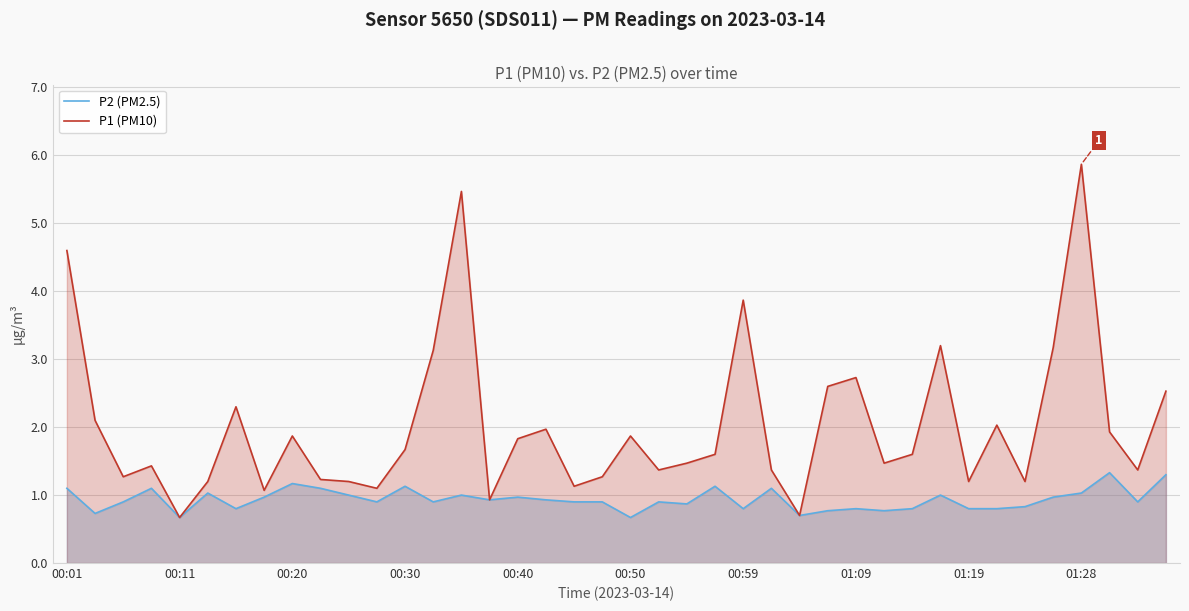

How many lines are shown in the chart?

2